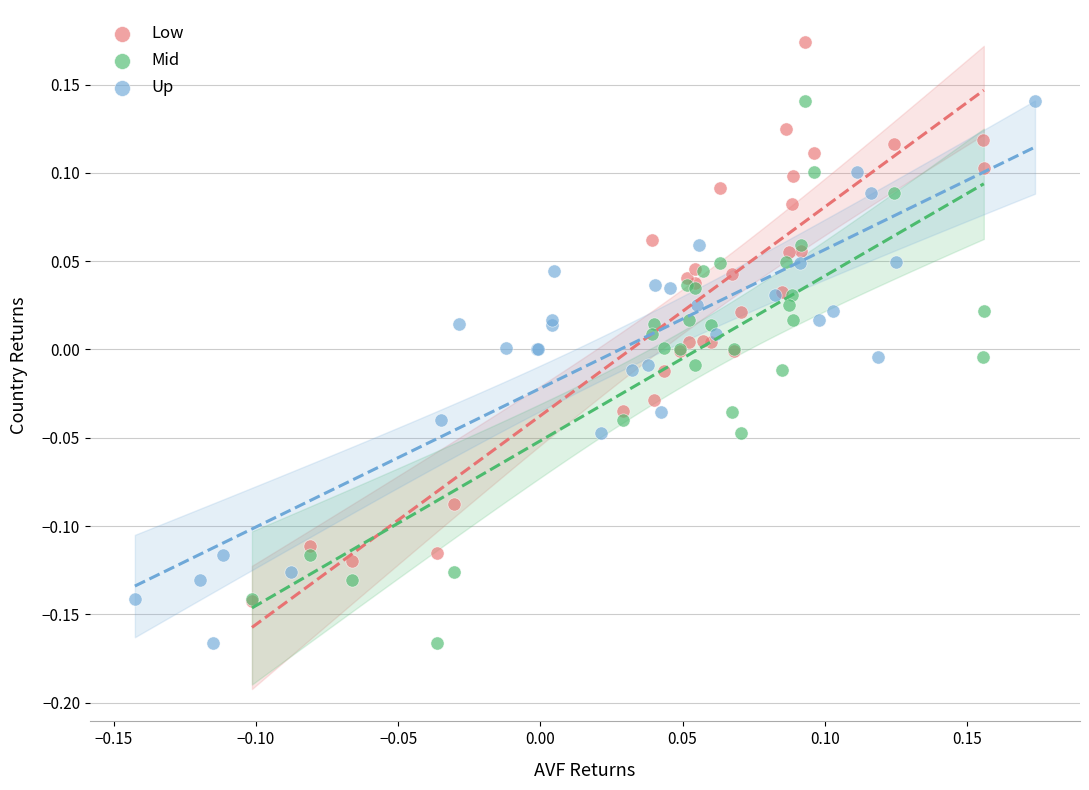

Which series contains the highest Y value?

Low